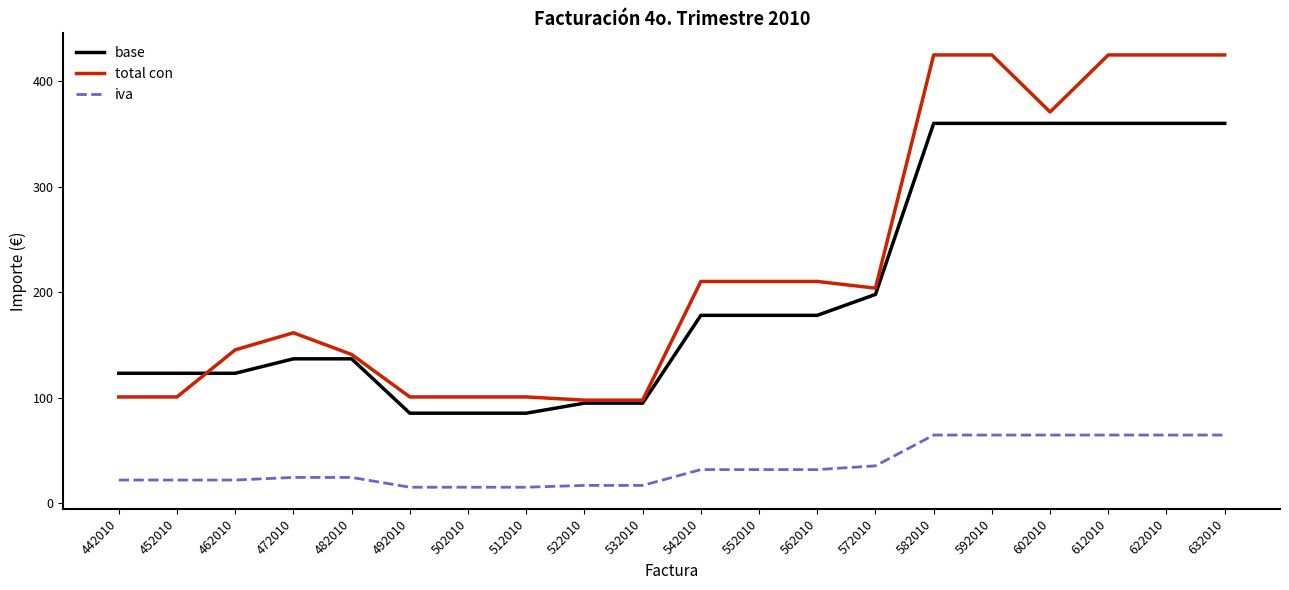

Does the chart display data point markers on the line(s)?

No